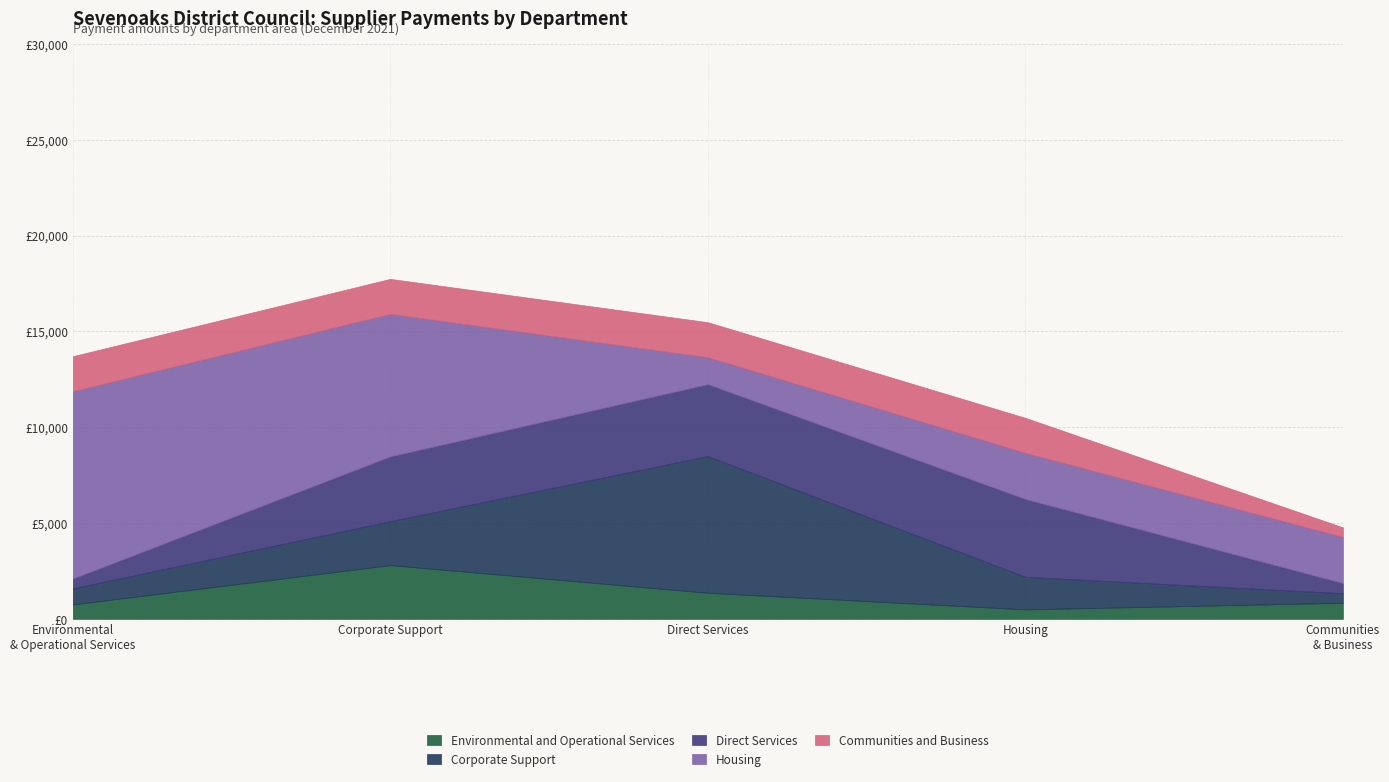

How many lines are shown in the chart?

5